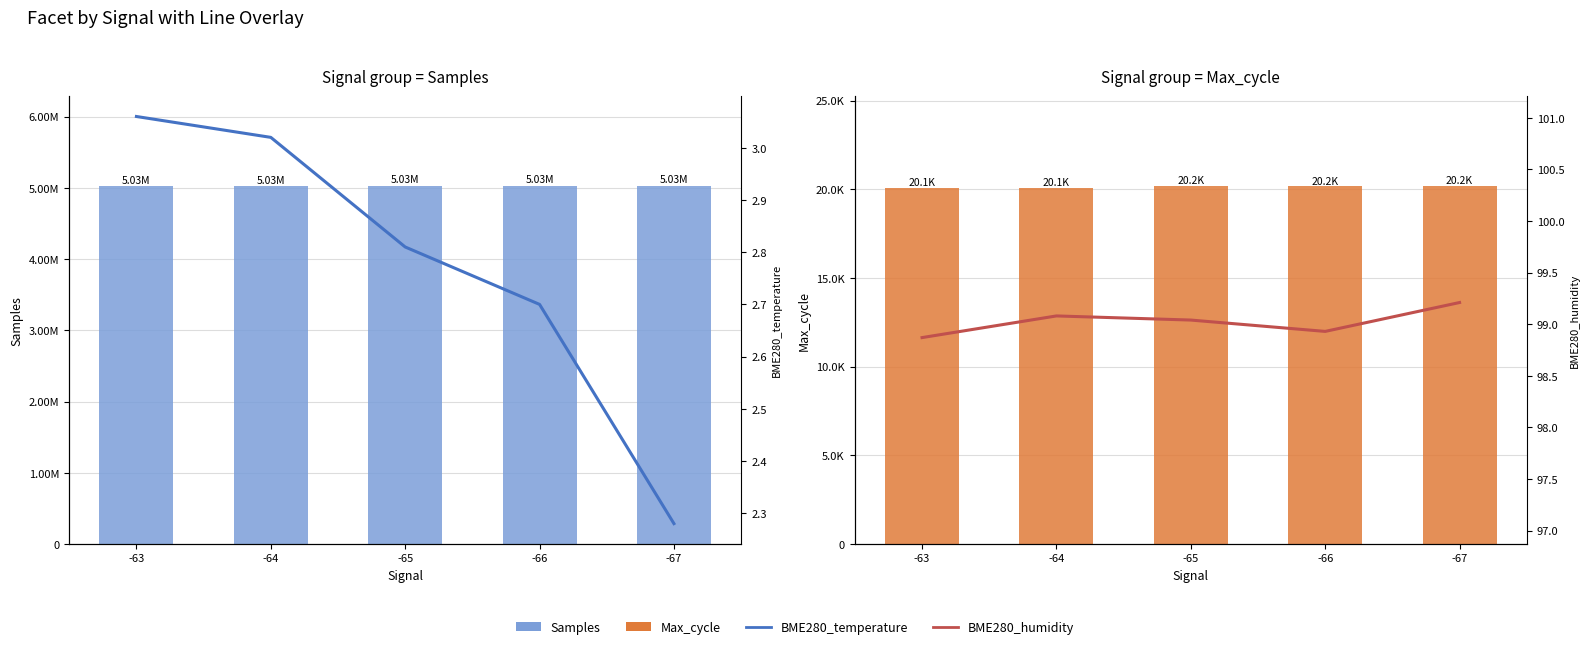

What is the total value across all series at -64?

5047350.1